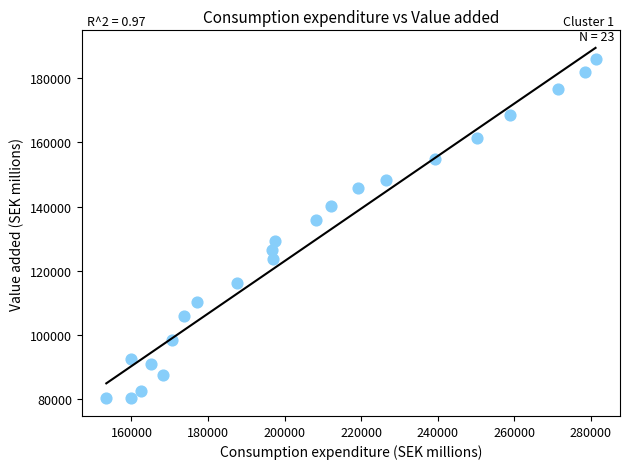

What is the range of Y values (max minus min)?

105476